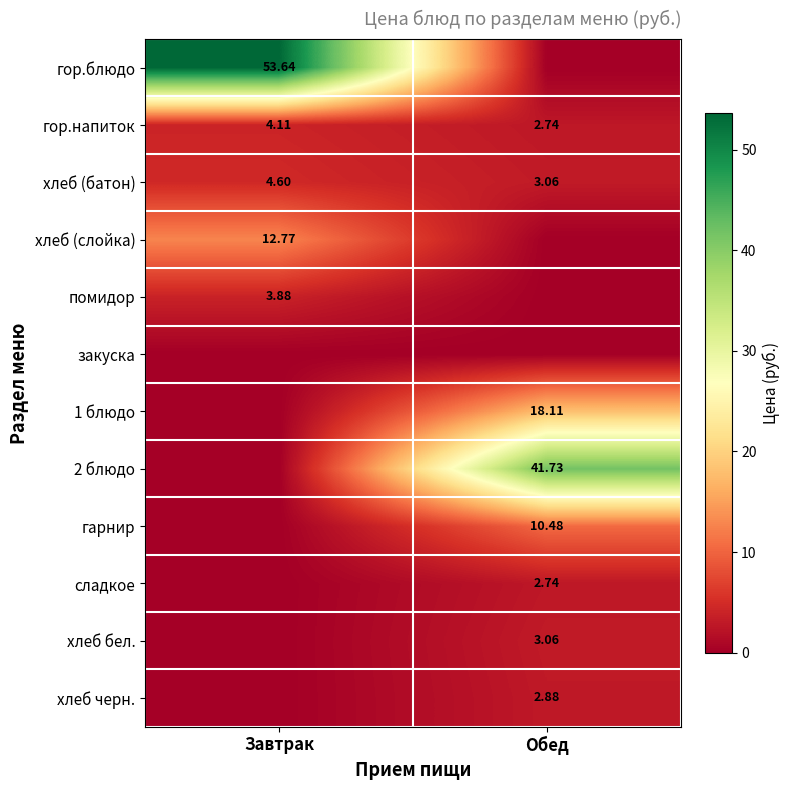

Rank the categories by хлеб (батон) value from lowest to highest.

Обед, Завтрак